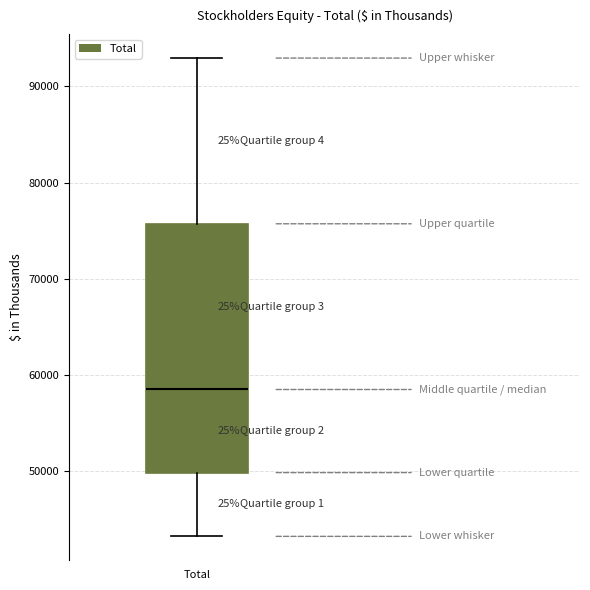

Transcribe this box plot: give where the median line is, the range the box spans, and where the two whiskers end, as read against the y-axis. The values are not printed on the chart, so give them approximately, as read against the axis.

median 58000, box 50000 to 76000, whiskers 43000 to 93000